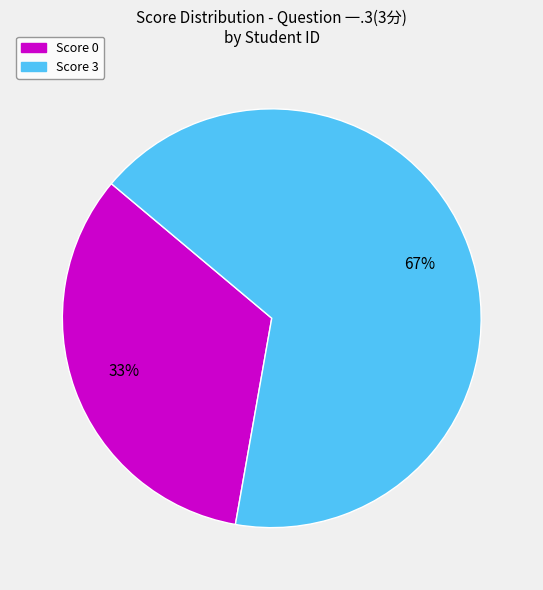

Is there any slice that represents more than half of the pie?

Yes